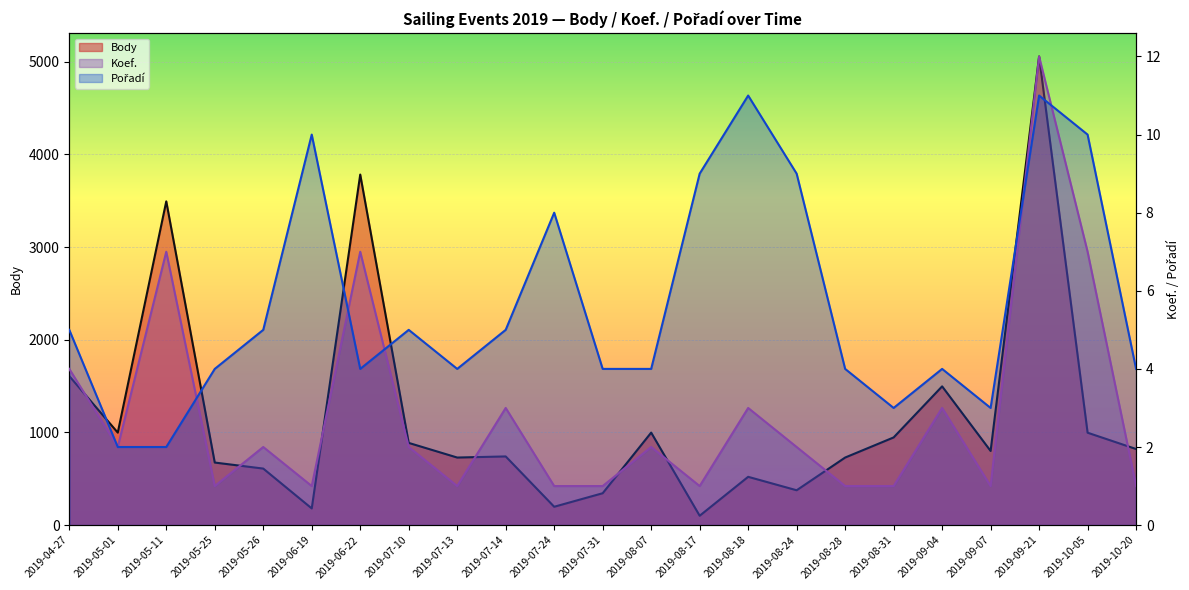

At which category does Koef. reach its first local peak?

2019-05-11